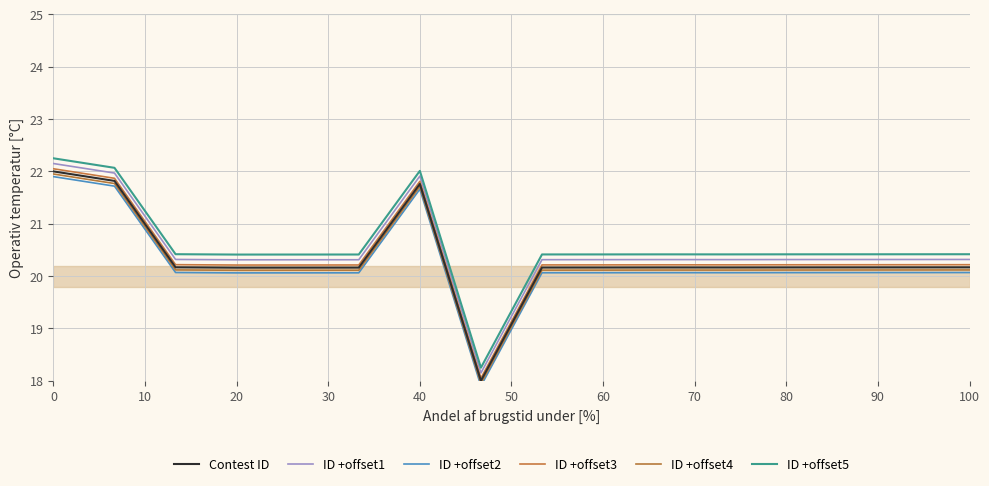

At which category does ID +offset4 reach its first local valley?

20